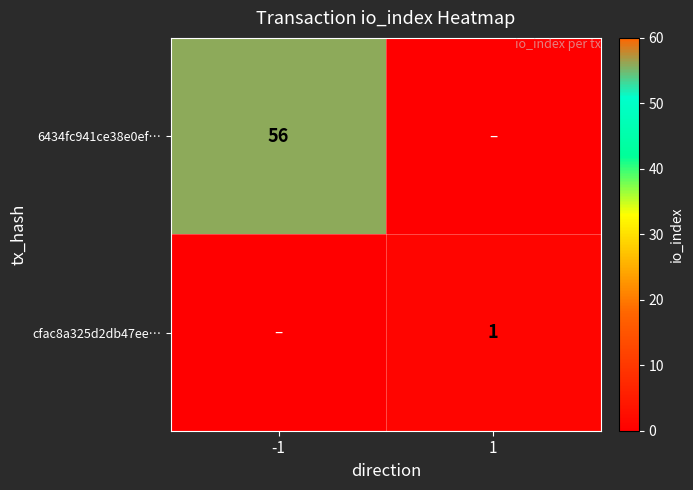

True or false: 6434fc941ce38e0ef… has a value of 56 at -1.

True